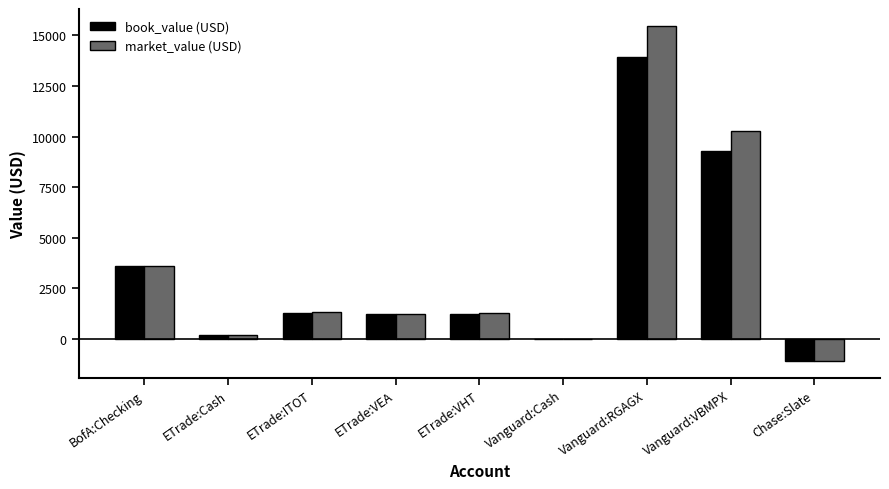

What is the sum of all book_value (USD) values?

29758.5